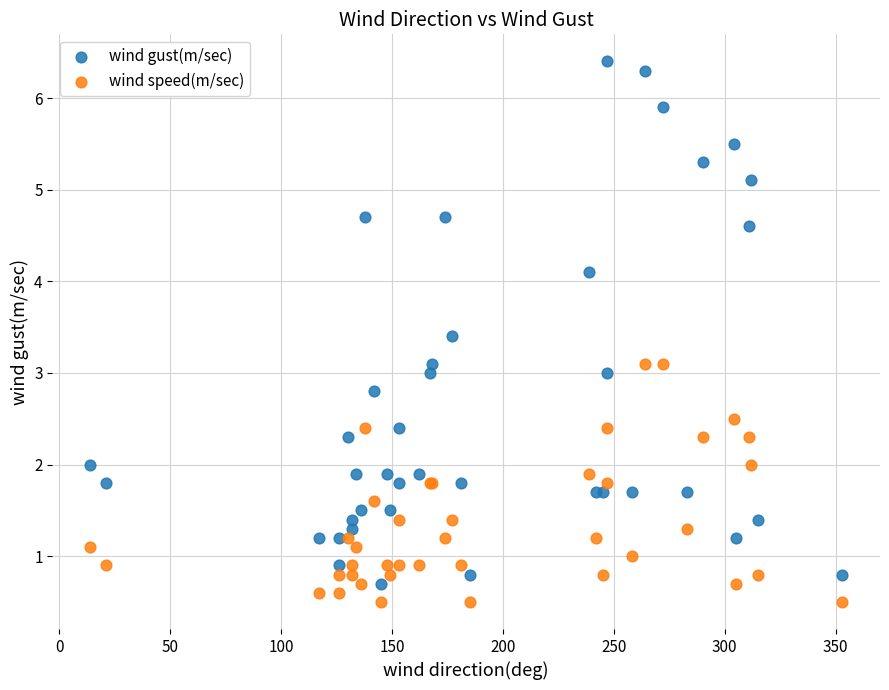

Which series has the widest spread of Y values?

wind gust(m/sec)